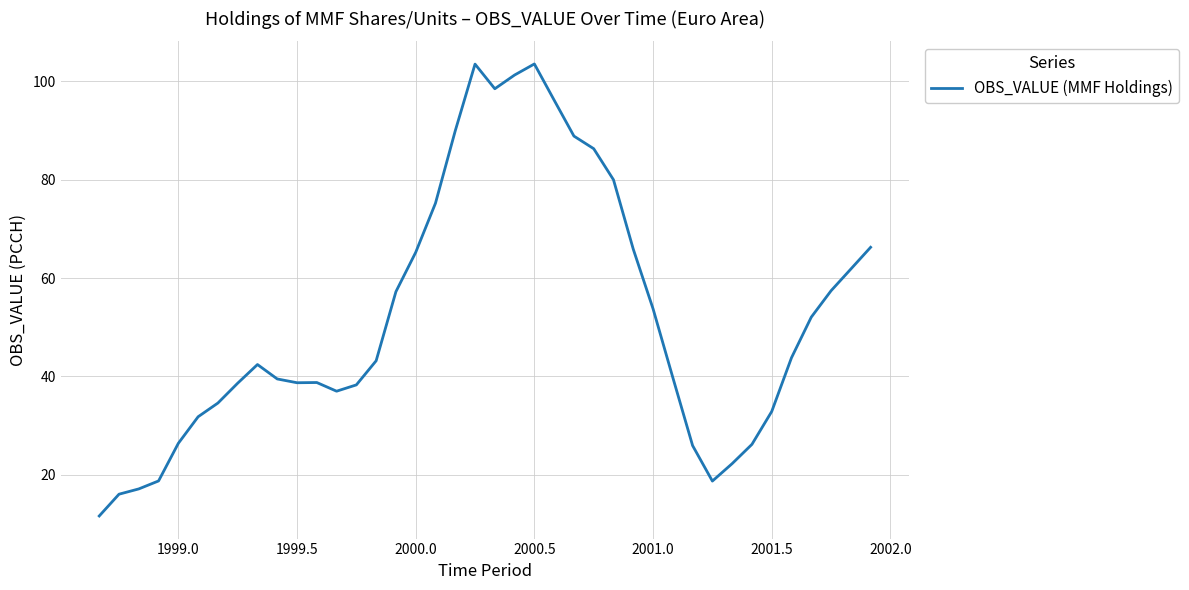

What is the difference between the maximum and minimum values?

92.0